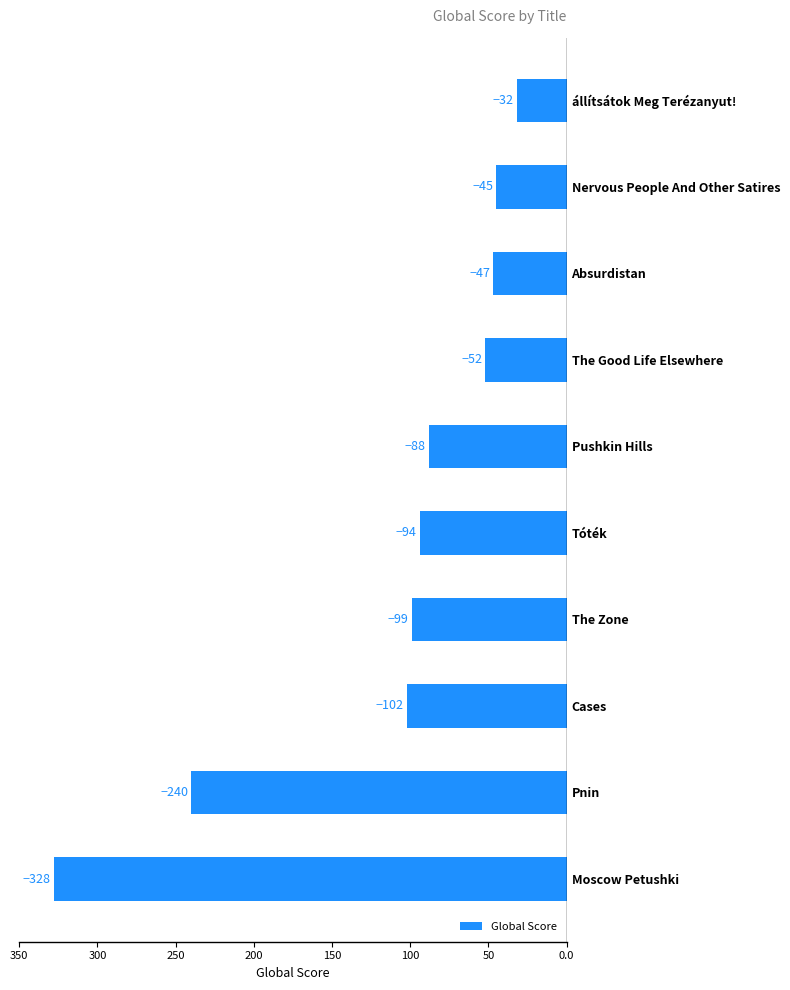

What is the average value?

-113